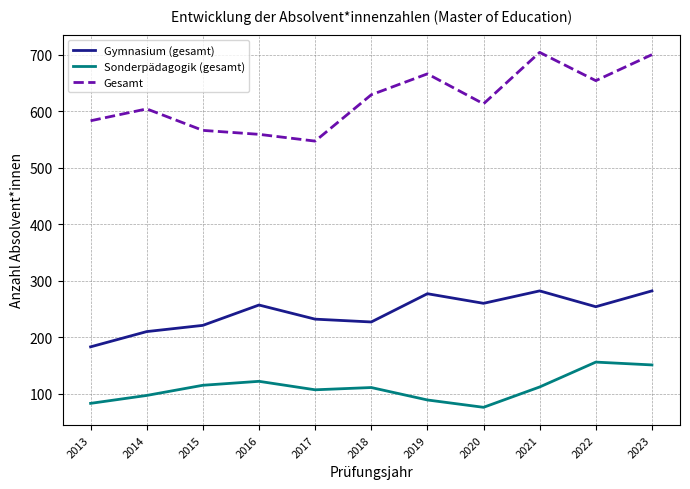

What is the lowest value of the Gymnasium (gesamt) series?

183